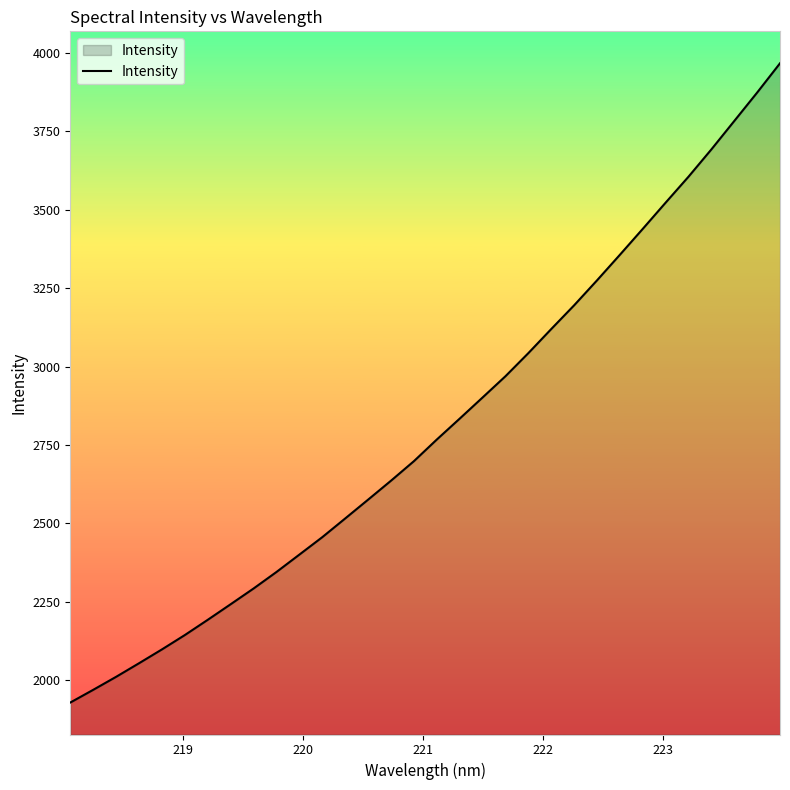

What is the maximum value shown in the chart?

3967.4